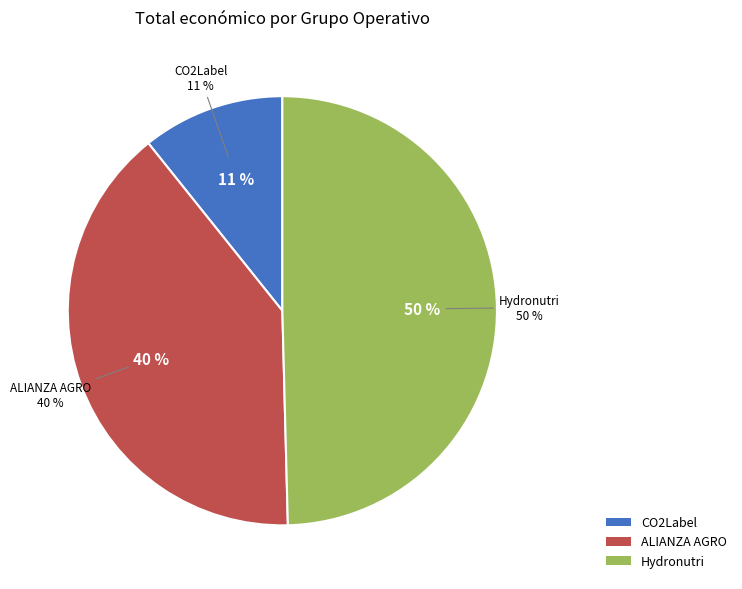

What is the change in value from CO2Label Operational Group to ALIANZA AGRO Operational Group?

+87520